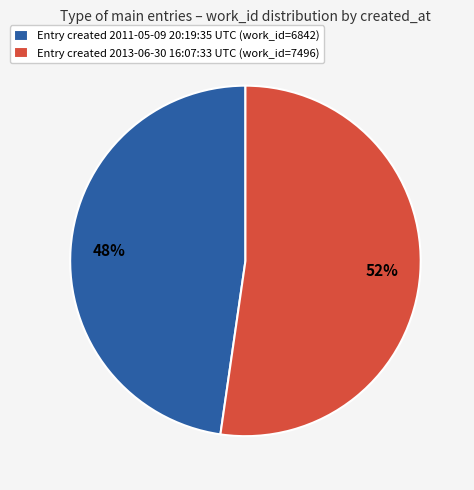

Combined, do Entry created 2011-05-09 20:19:35 UTC (work_id=6842) and Entry created 2013-06-30 16:07:33 UTC (work_id=7496) account for over 50%?

Yes